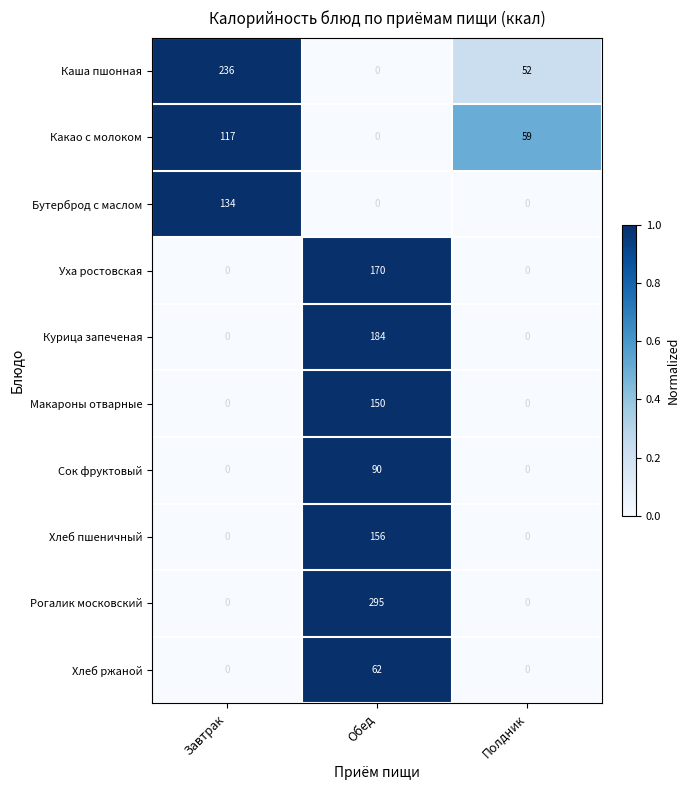

List the series in order of their peak value, lowest first.

Хлеб ржаной, Сок фруктовый, Какао с молоком, Бутерброд с маслом, Макароны отварные, Хлеб пшеничный, Уха ростовская, Курица запеченая, Каша пшонная, Рогалик московский